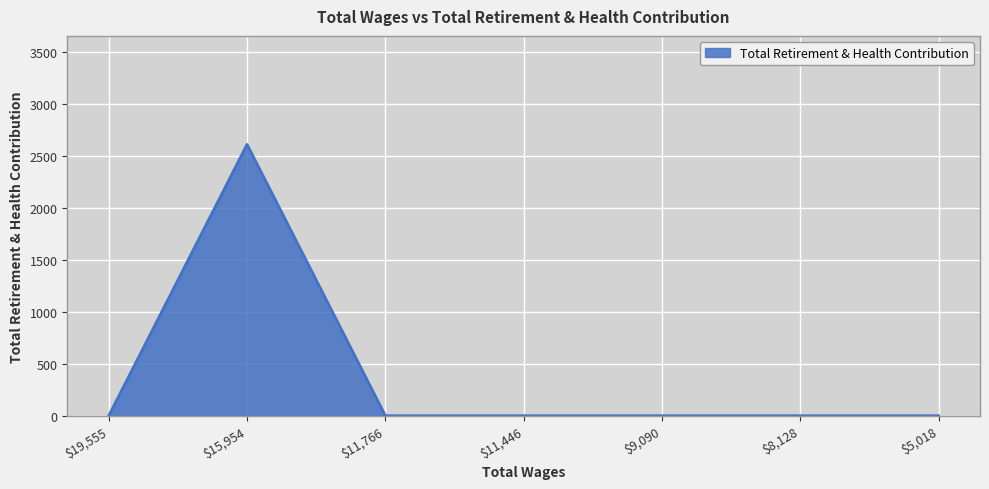

Reading left to right, extract all data points from this chart.

0	2613	0	0	0	0	0